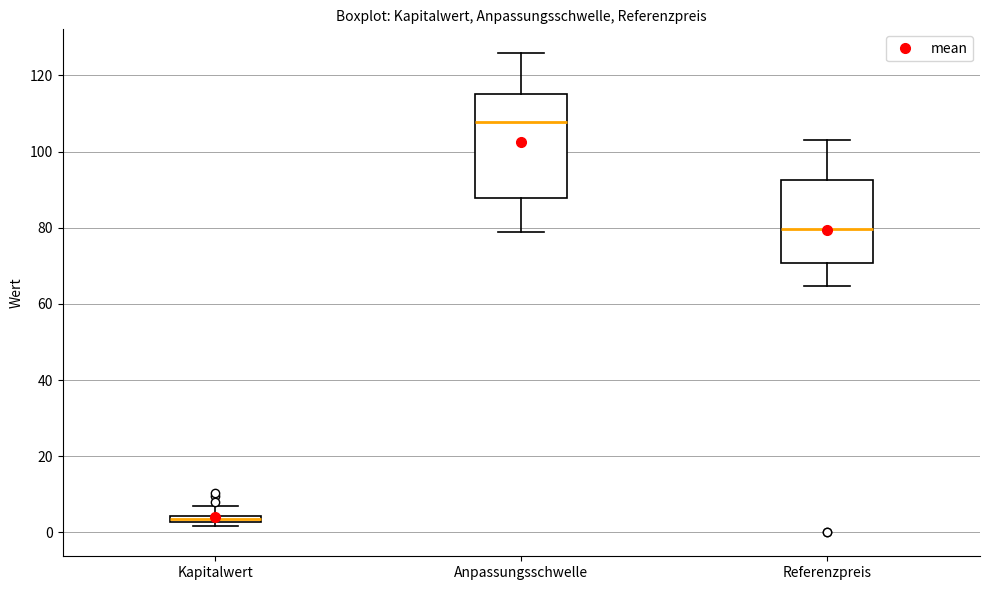

Which box is the tallest, from its lower edge to its upper edge?

Anpassungsschwelle